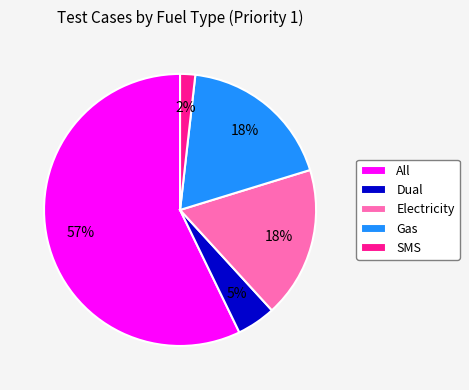

Which category has the biggest portion of the pie?

All